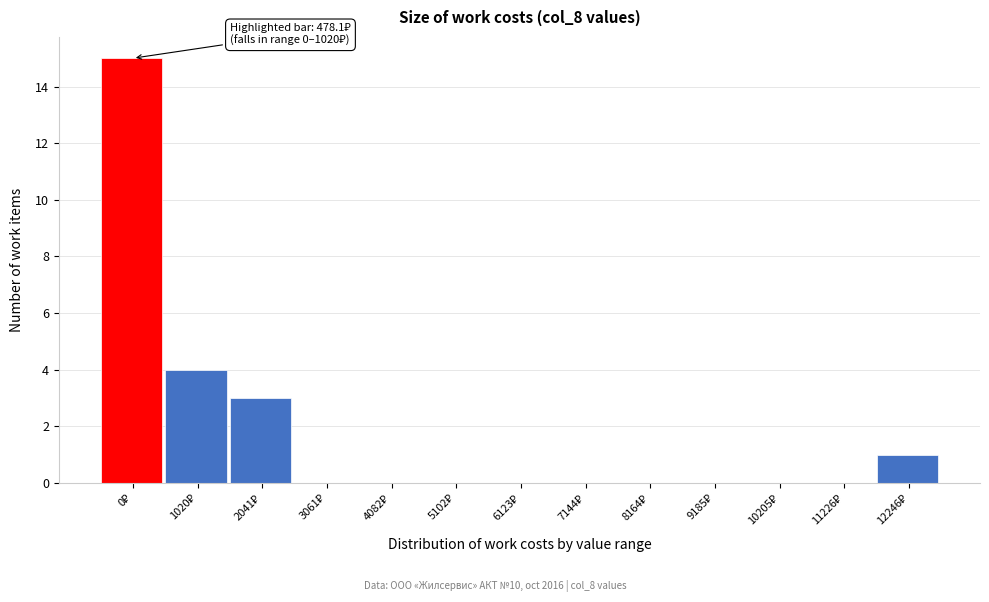

What is the sum of all values?

23